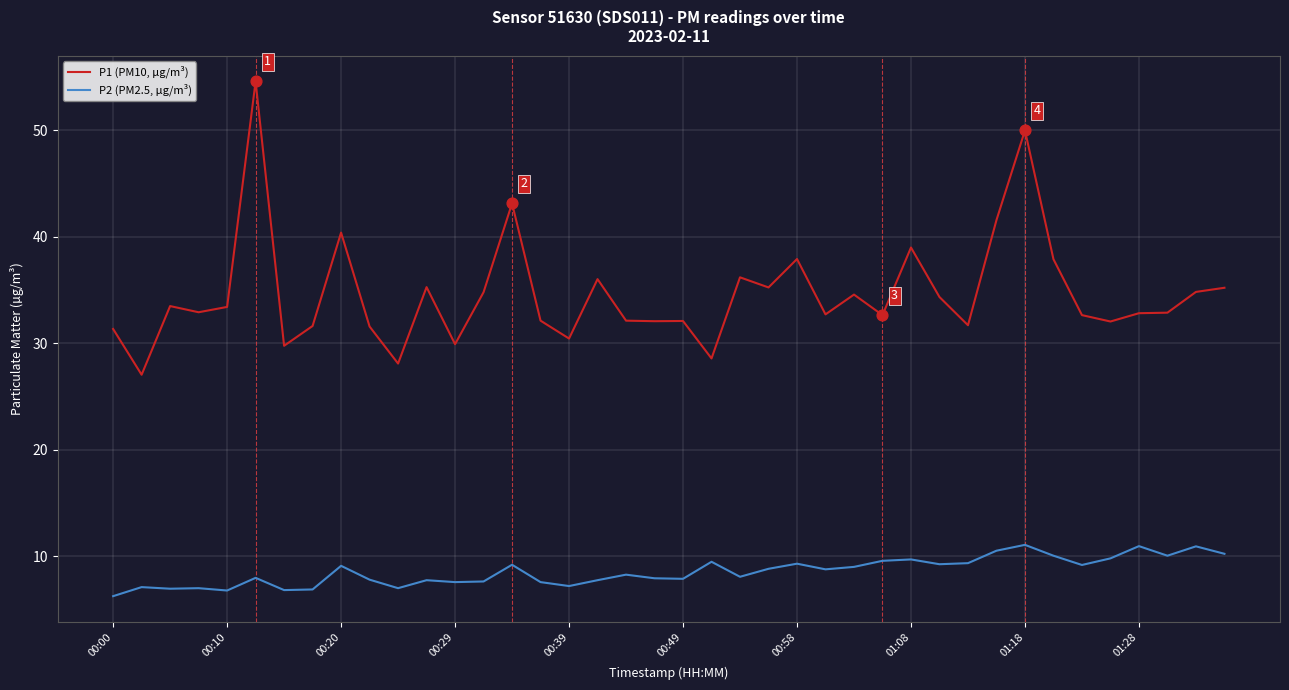

Which series has the largest total across all categories?

P1 (PM10, µg/m³)